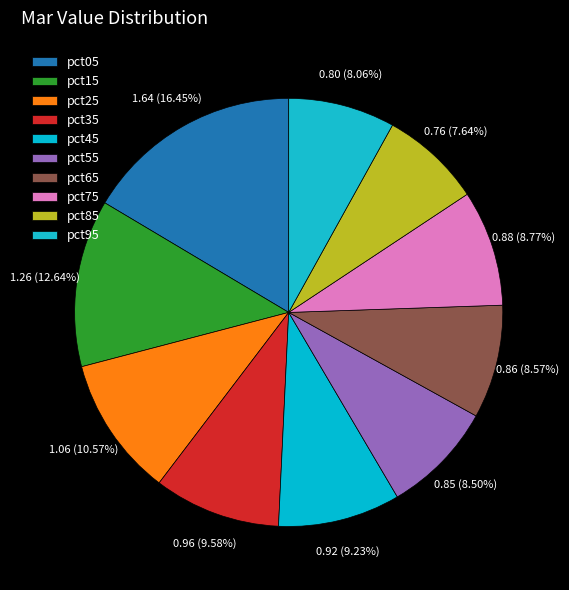

True or false: pct55 accounts for 2% of the total.

False